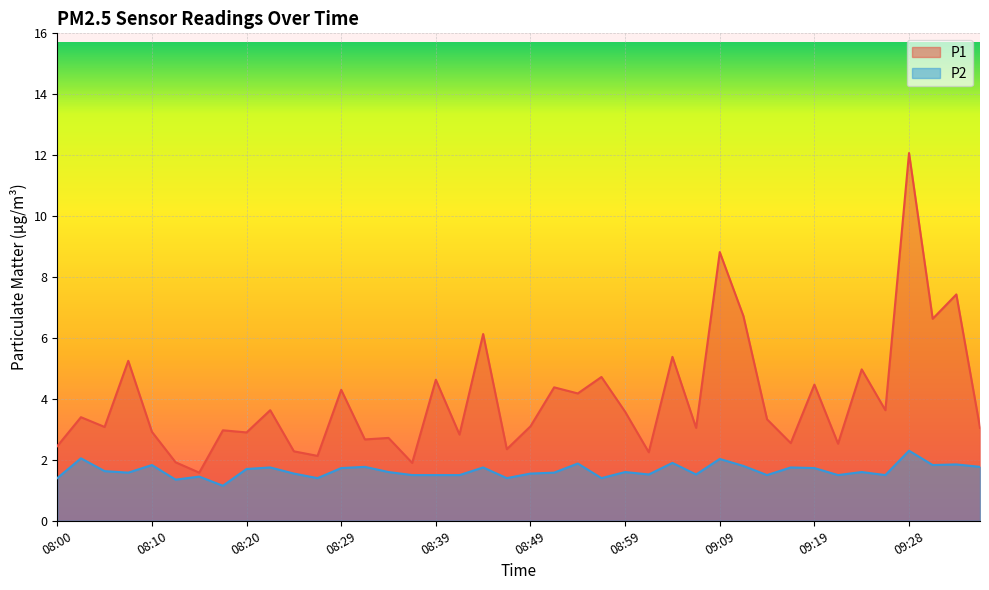

At 08:37, list the series in order from largest to smallest.

P1, P2